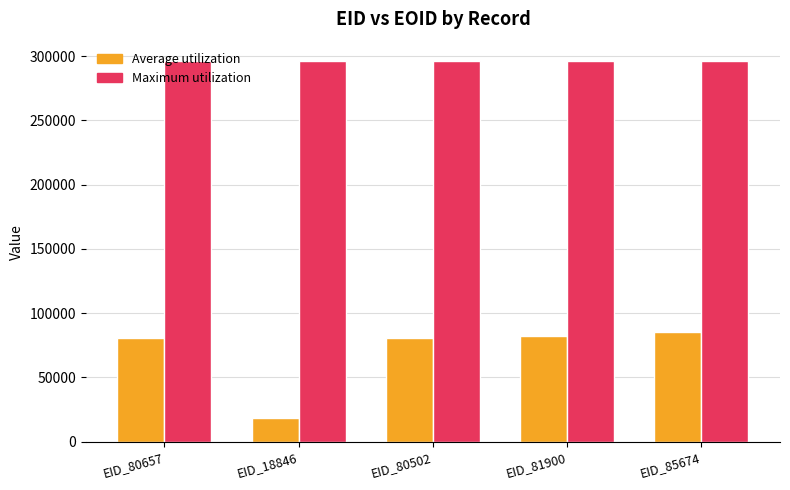

What is the approximate value of Average utilization at EID_18846, to the nearest 10?

18850